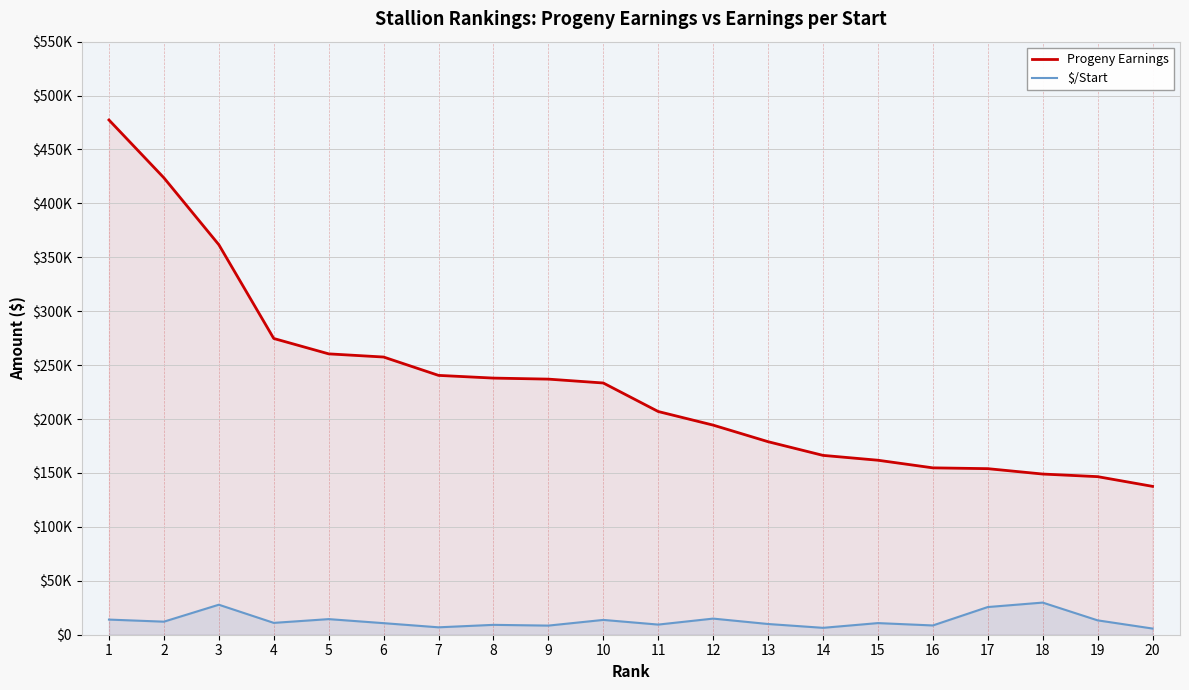

Between 10 and 4, which is larger?

4